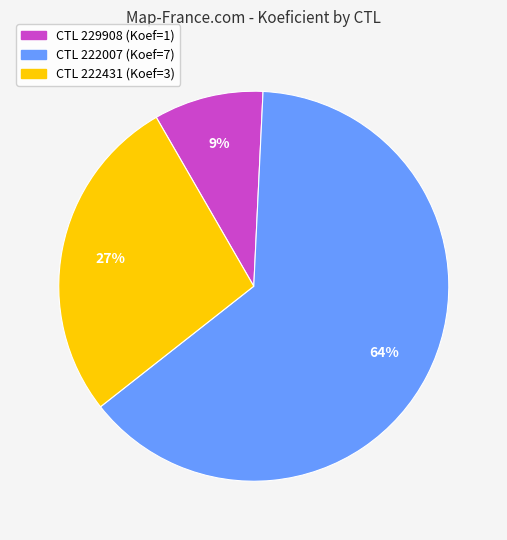

Does any single category account for the majority?

Yes